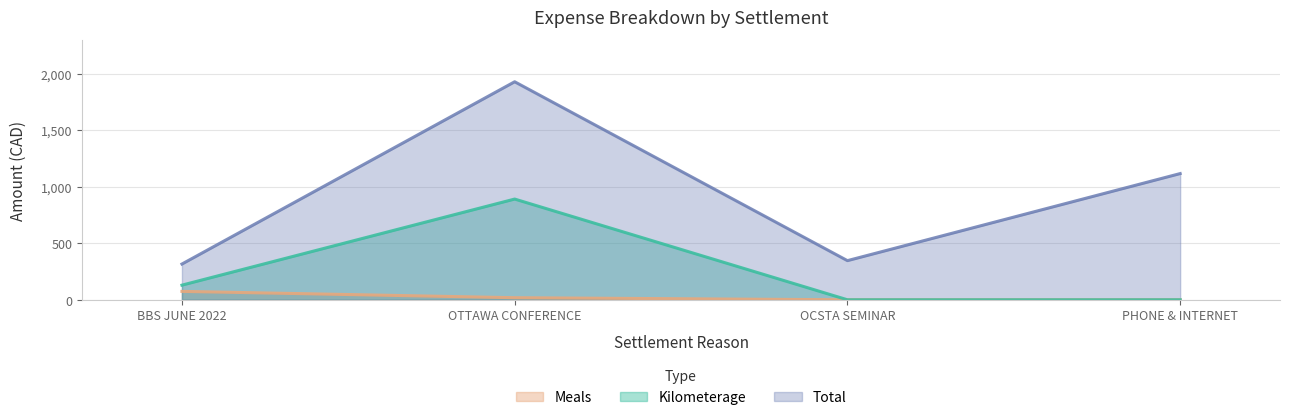

Count the number of data series in this chart.

3